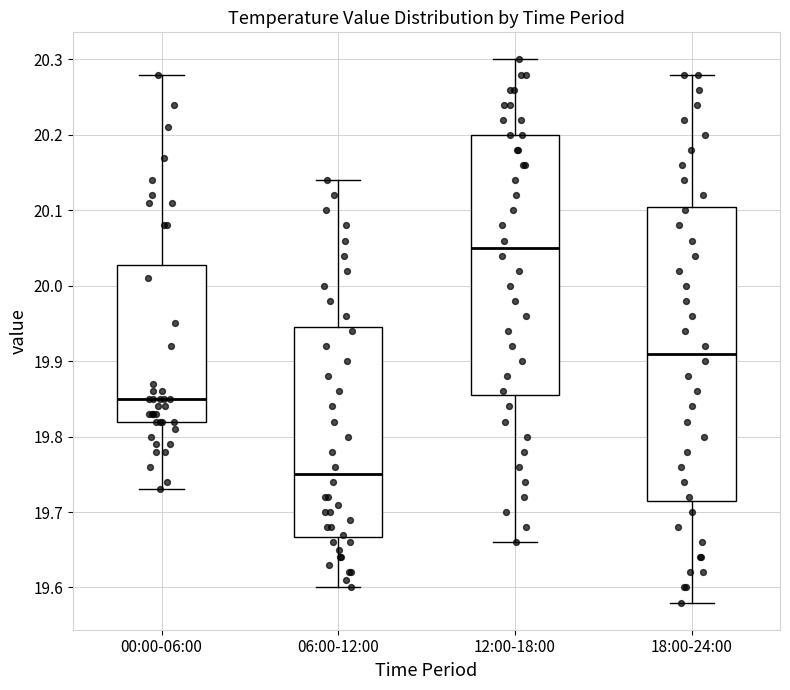

Reading left to right, read every box against the y-axis: the position of its median line, the range the box covers, and the ends of its whiskers. The values are not printed on the chart, so give them approximately, as read against the axis.

00:00-06:00: median 19.85, box 19.82 to 20.03, whiskers 19.73 to 20.28
06:00-12:00: median 19.75, box 19.67 to 19.95, whiskers 19.60 to 20.14
12:00-18:00: median 20.05, box 19.86 to 20.20, whiskers 19.66 to 20.30
18:00-24:00: median 19.91, box 19.72 to 20.11, whiskers 19.58 to 20.28